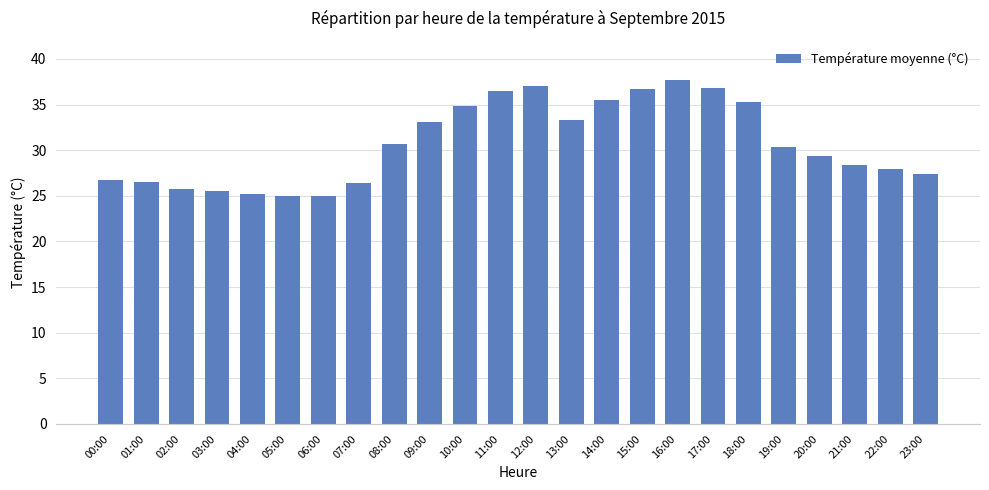

What is the difference between the second highest and minimum values?

12.0